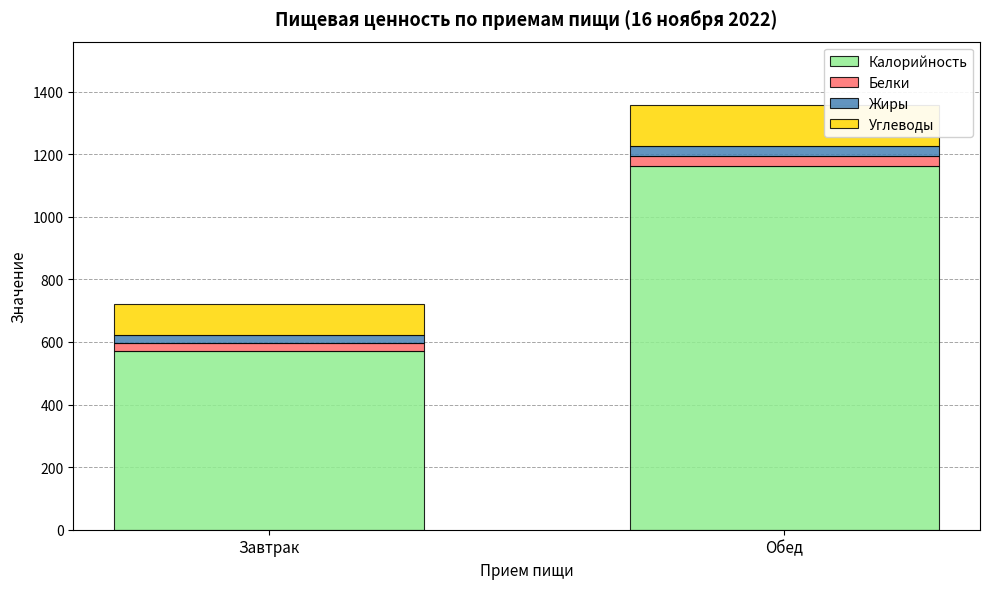

What is the value of the Калорийность bar at the 2nd from the left?

1161